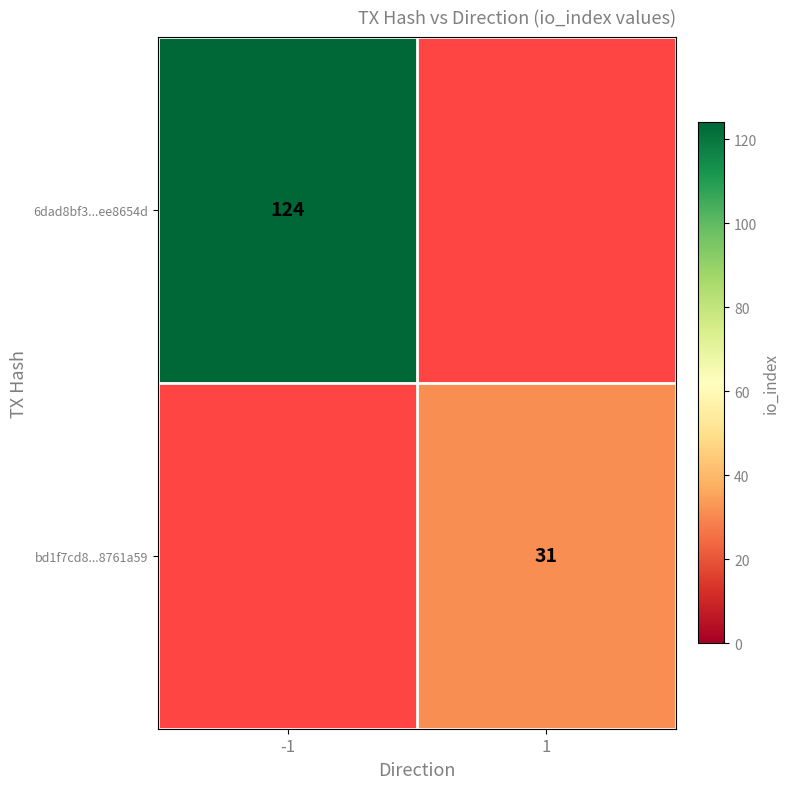

True or false: 6dad8bf3...ee8654d has a value of 71 at -1.

False